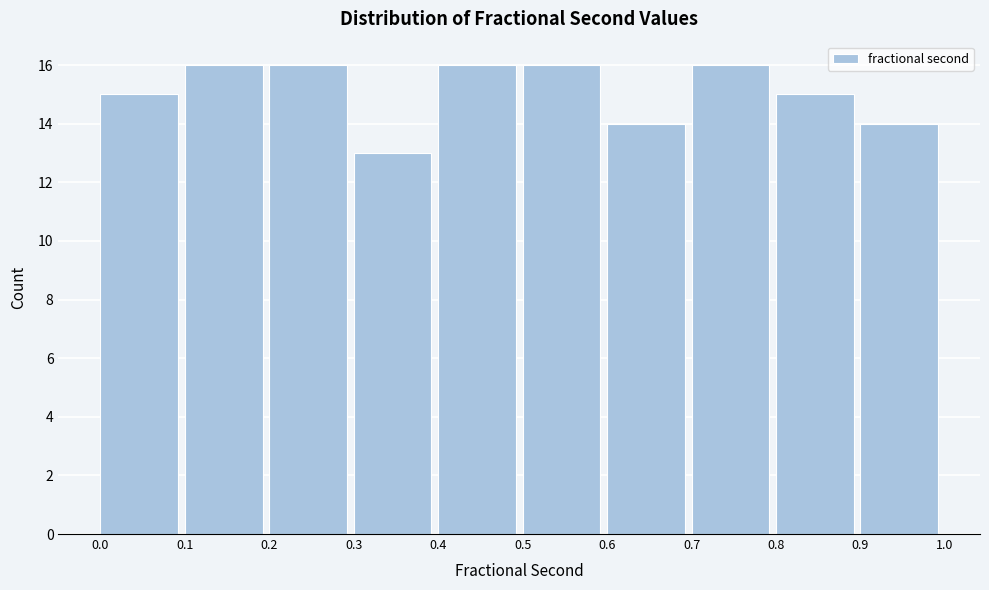

Reading left to right, transcribe this chart: for each bar, give the range it covers on the x-axis and its height. The values are not printed on the chart, so give them approximately, as read against the axis.

0.0 to 0.1: 15
0.1 to 0.2: 16
0.2 to 0.3: 16
0.3 to 0.4: 13
0.4 to 0.5: 16
0.5 to 0.6: 16
0.6 to 0.7: 14
0.7 to 0.8: 16
0.8 to 0.9: 15
0.9 to 1.0: 14